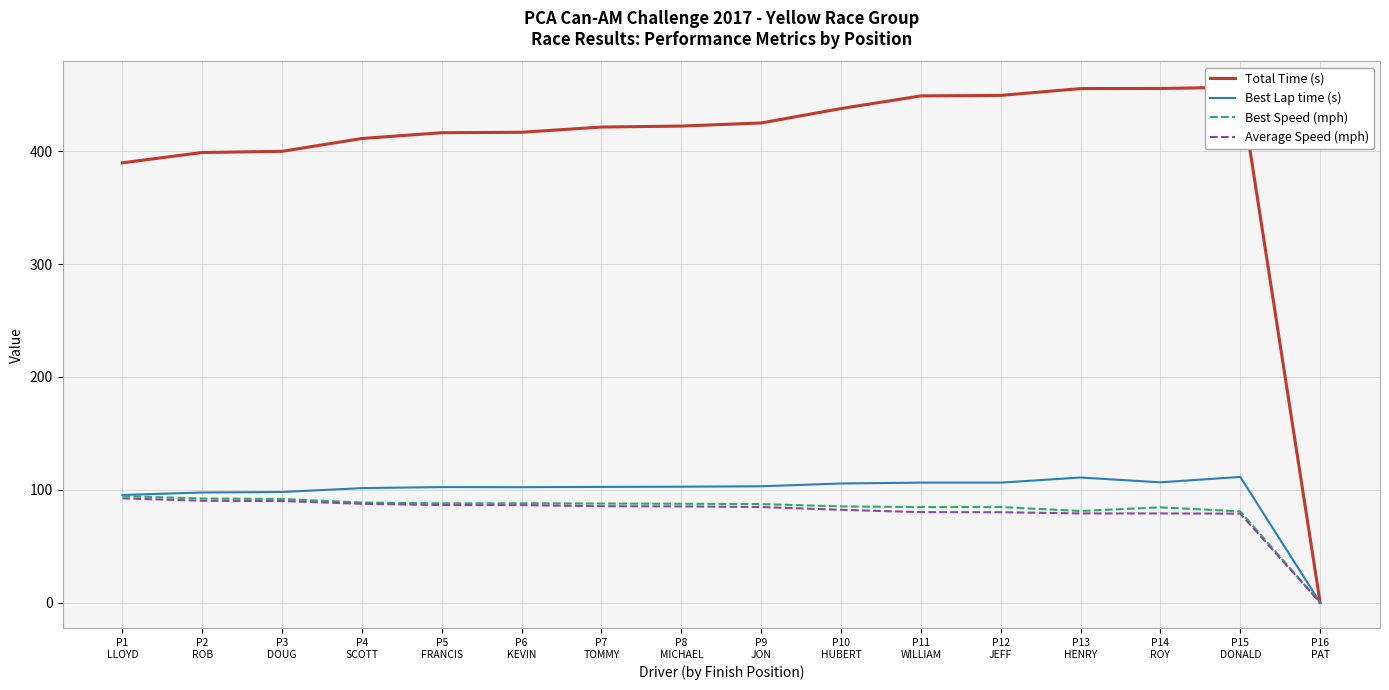

How many positive values does the Best Speed (mph) series have?

15